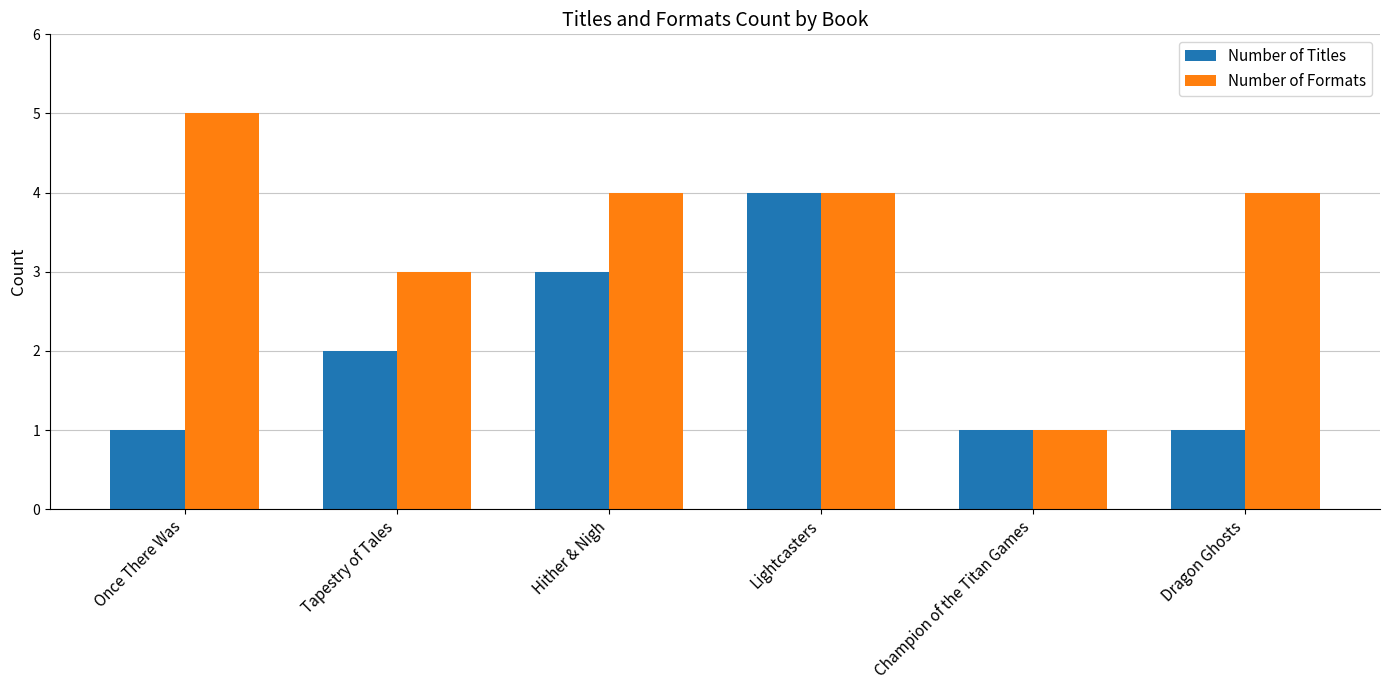

What is the difference between the second highest and second lowest values in the Number of Formats series?

1